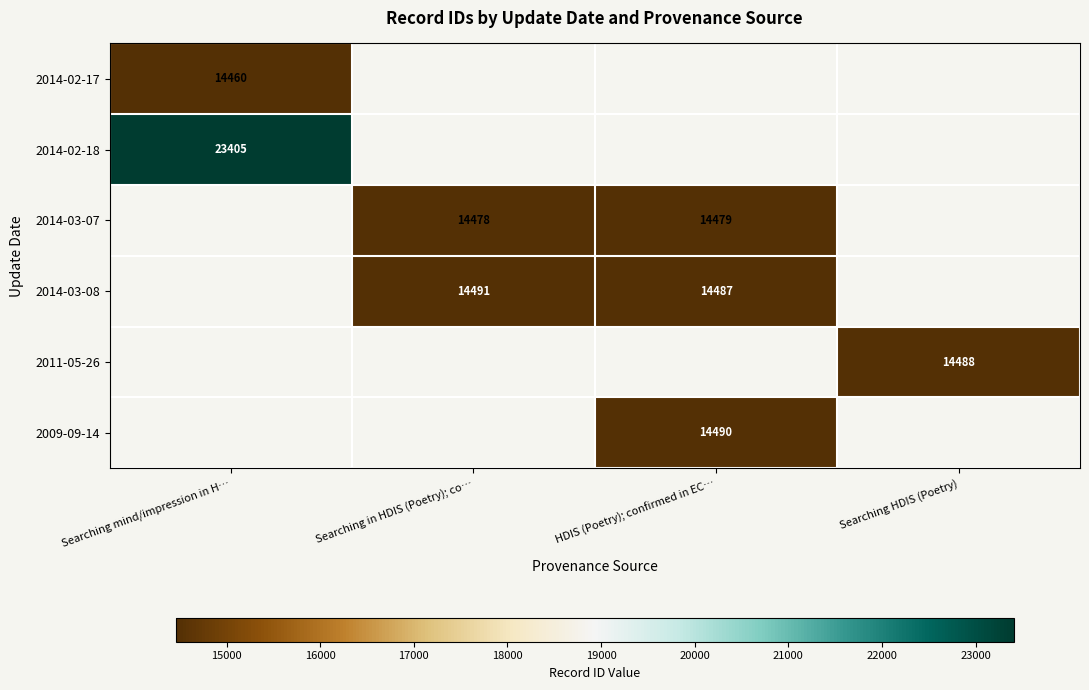

What is the difference between the highest and lowest values at Searching mind/impression in H…?

8945.0